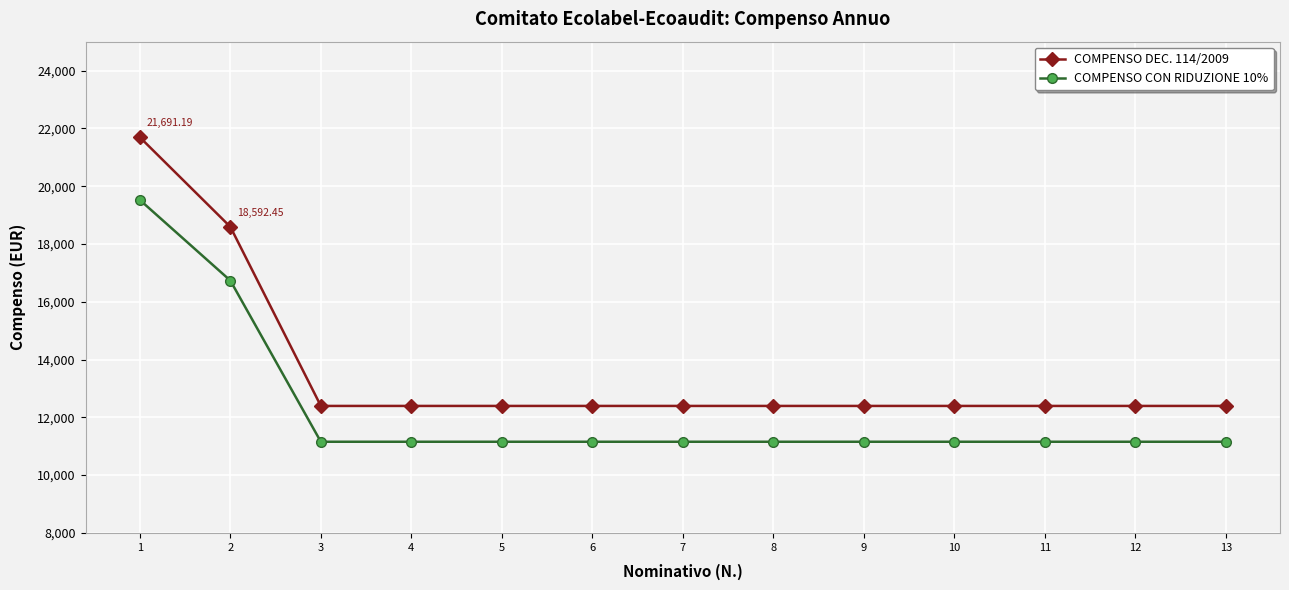

What is the average value of the COMPENSO DEC. 114/2009 series?

13586.8